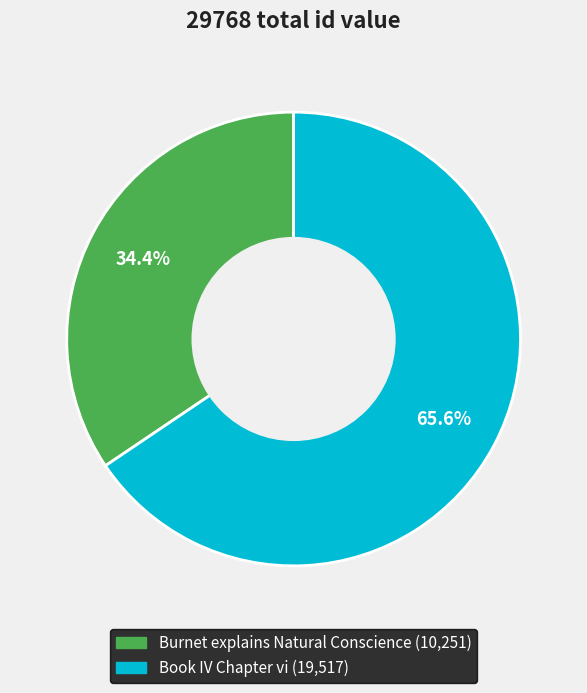

How much of the chart is everything except Burnet explains Natural Conscience?

65.6%